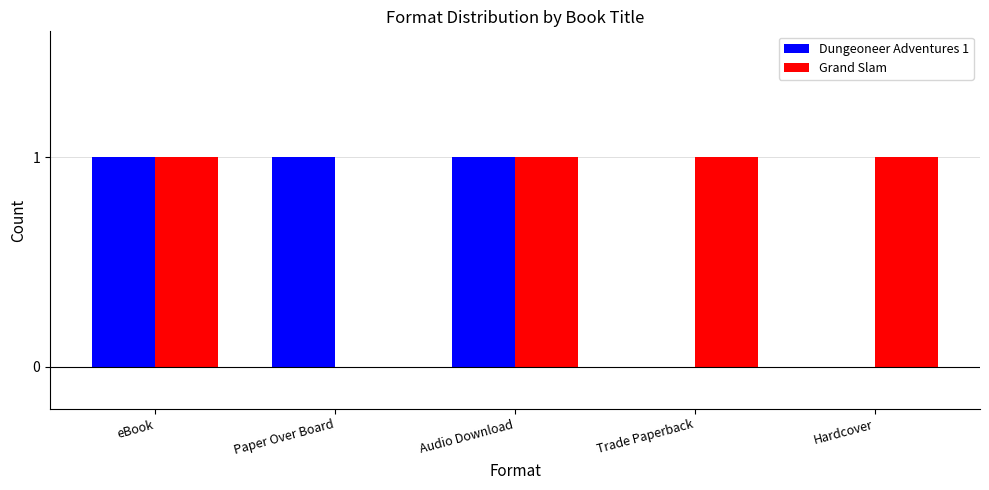

What is the sum of all Grand Slam values?

4